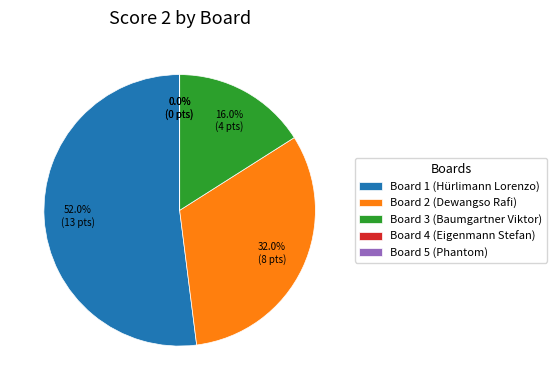

Is there a majority slice in this chart?

Yes